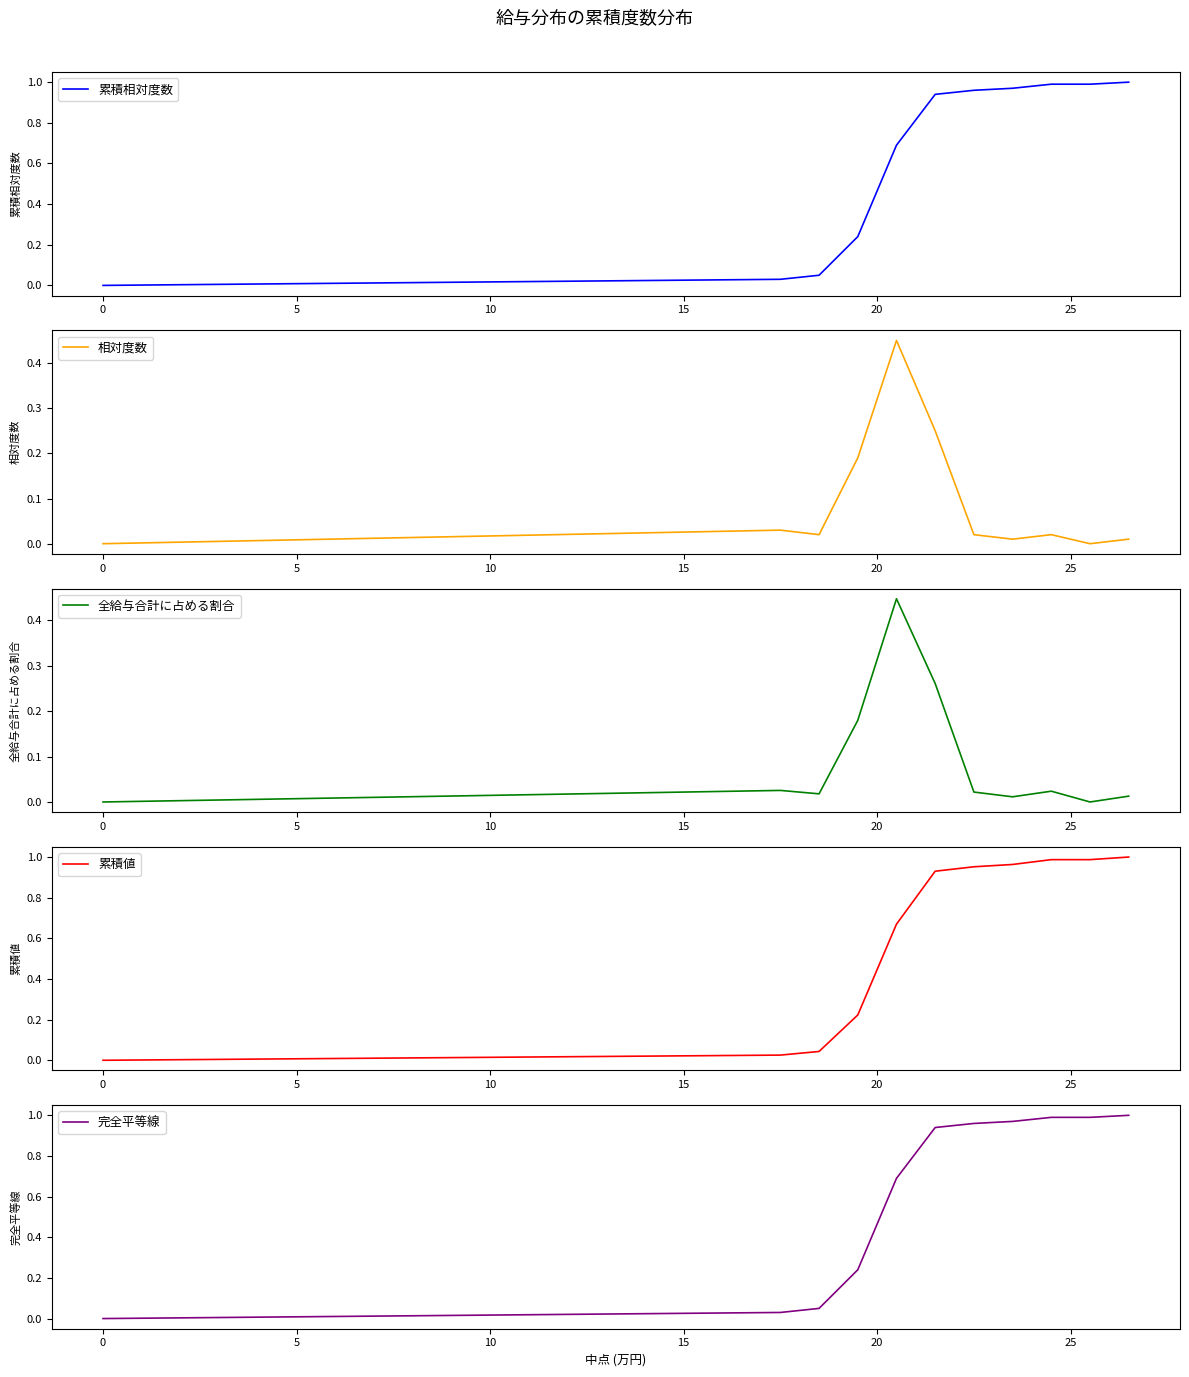

What is the average value of the 完全平等線 series?

0.6